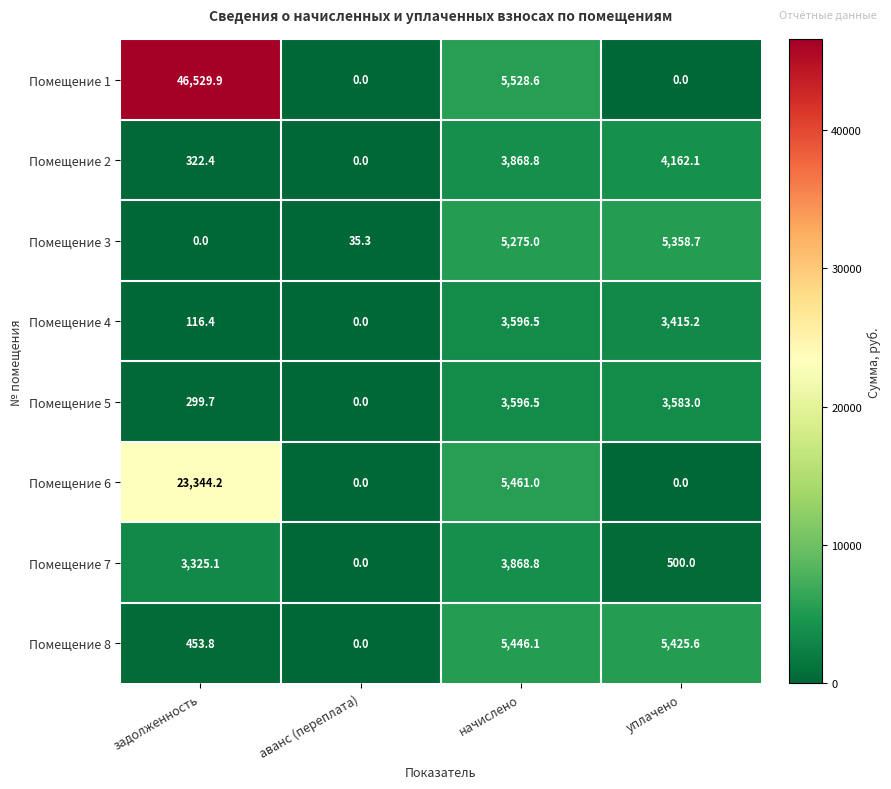

List the labels in order of Помещение 4 value, smallest first.

аванс (переплата), задолженность, уплачено, начислено